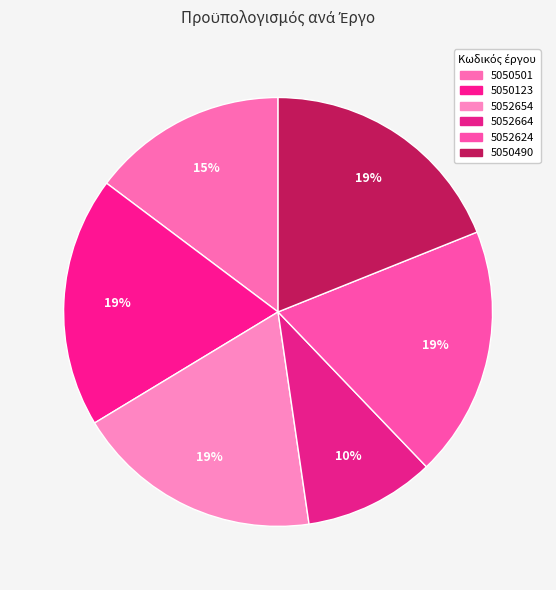

How many slices are in this pie chart?

6